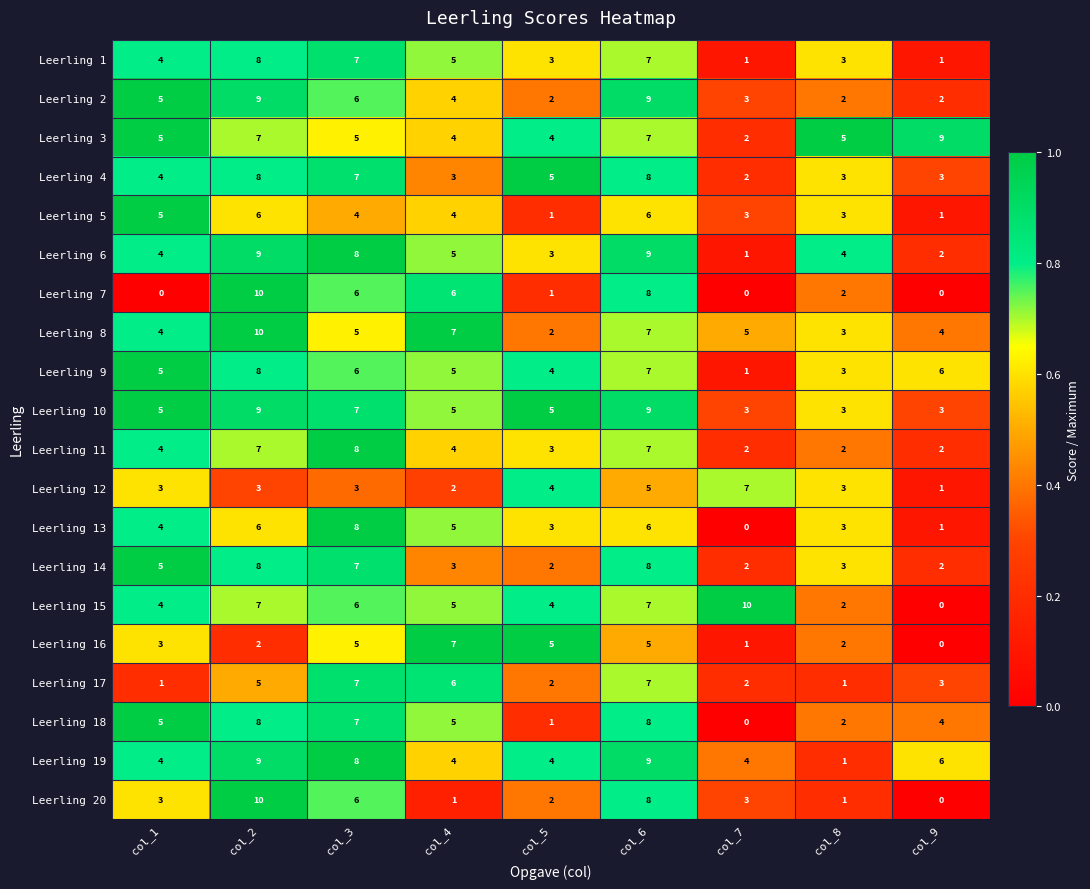

What is the total value across all series at col_9?

50